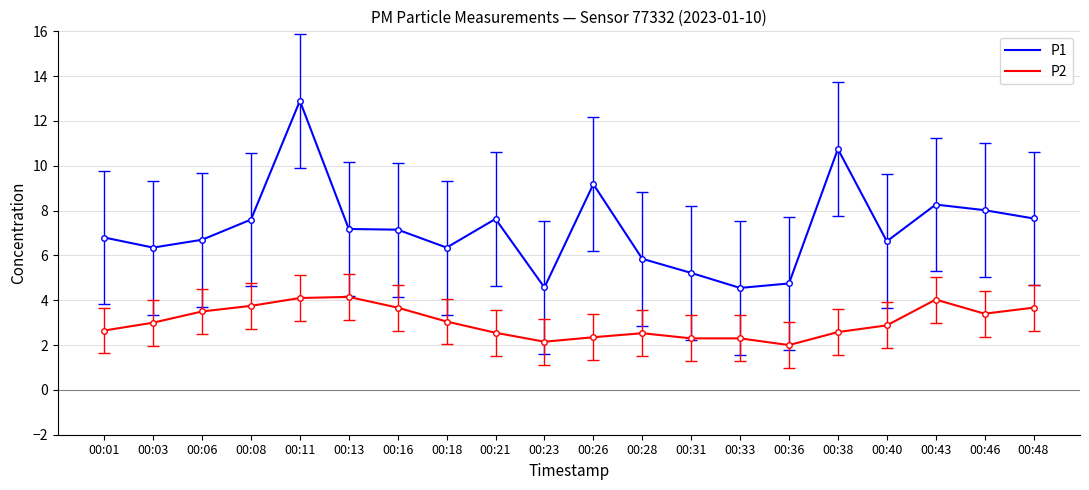

True or false: P1 and P2 cross at least once.

False